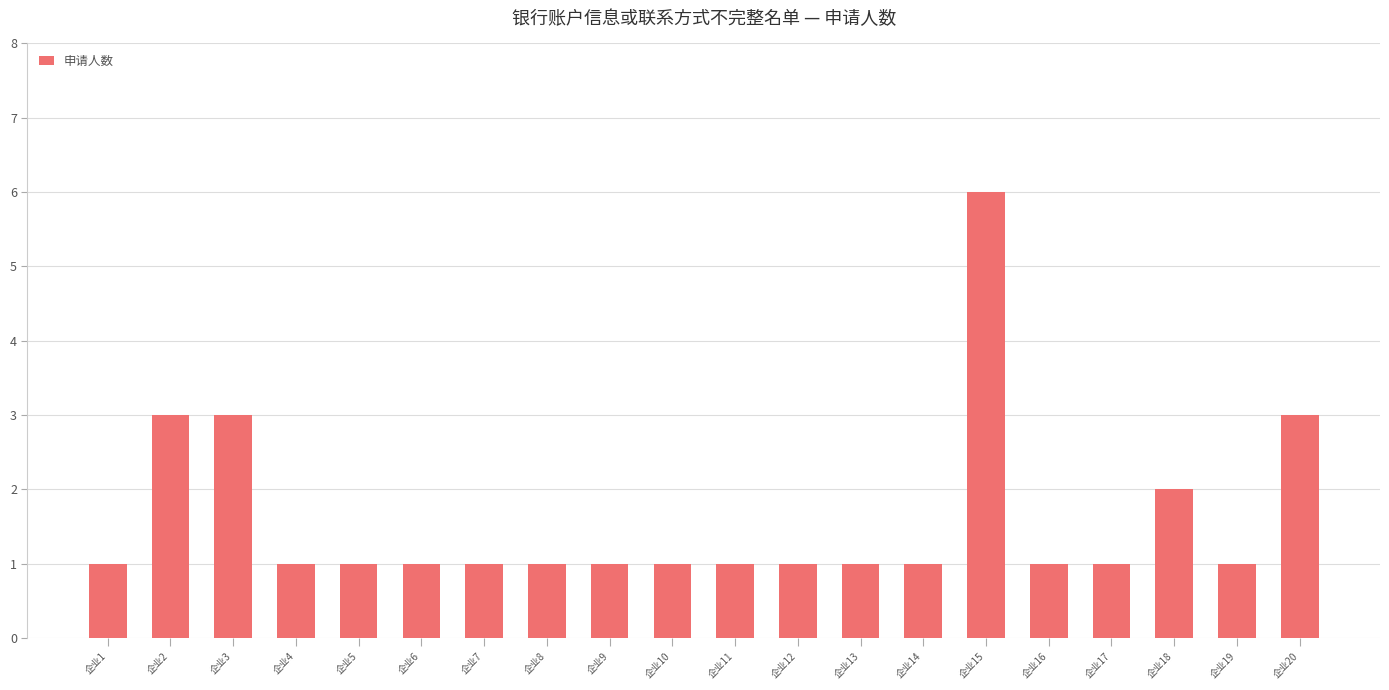

At which category does the chart reach its peak across all series?

企业15